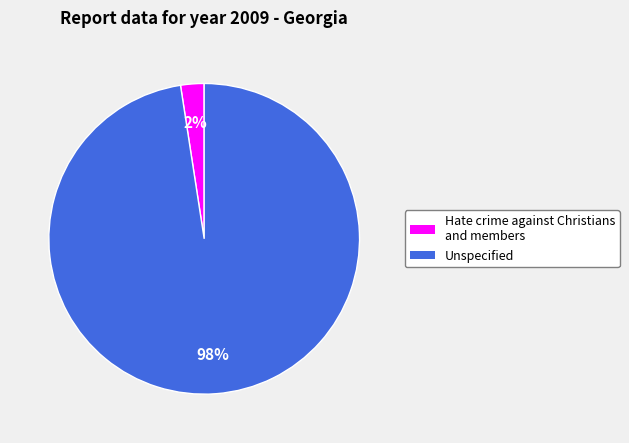

What is the largest slice in the pie chart?

Unspecified